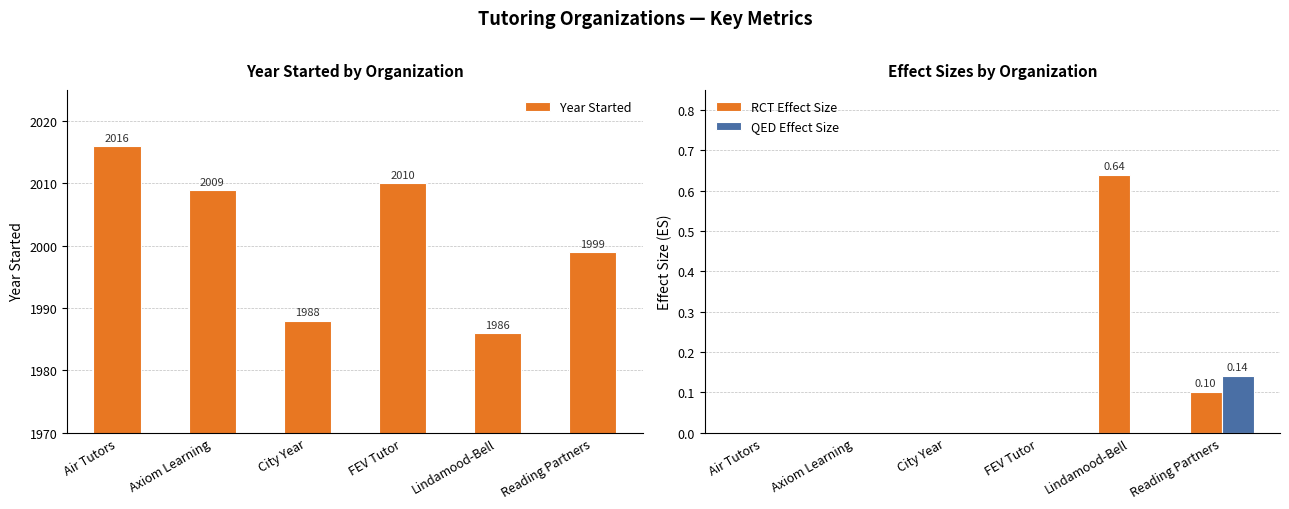

What position from the right is Air Tutors?

6